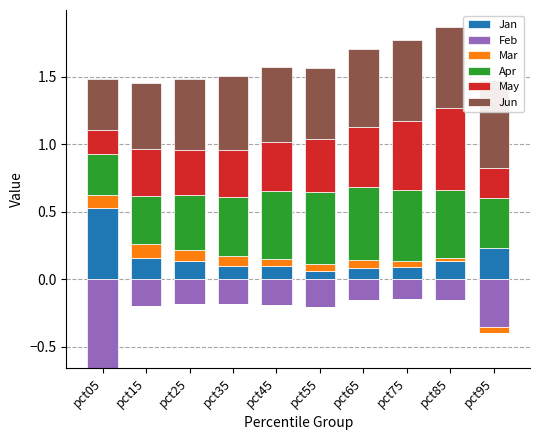

What are all the series names shown in the legend?

Jan, Feb, Mar, Apr, May, Jun